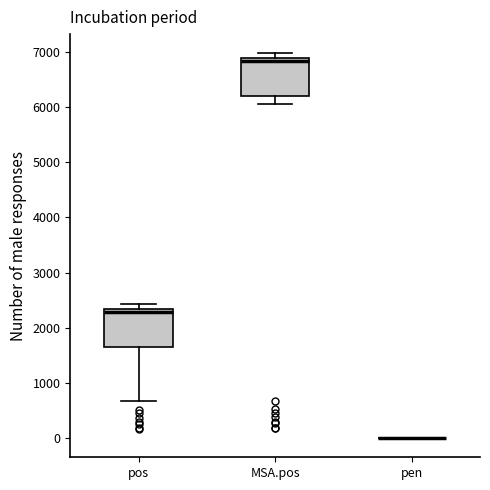

Reading left to right, transcribe this box plot: for each box, give where its median line is, the range the box spans, and where its two whiskers end, as read against the y-axis. The values are not printed on the chart, so give them approximately, as read against the axis.

pos: median 2300 (just below the box's upper edge), box 1700 to 2300, whiskers 700 to 2400
MSA.pos: median 6800, box 6200 to 6900, whiskers 6100 to 7000
pen: box collapsed to a line at 0, whiskers 0 to 0